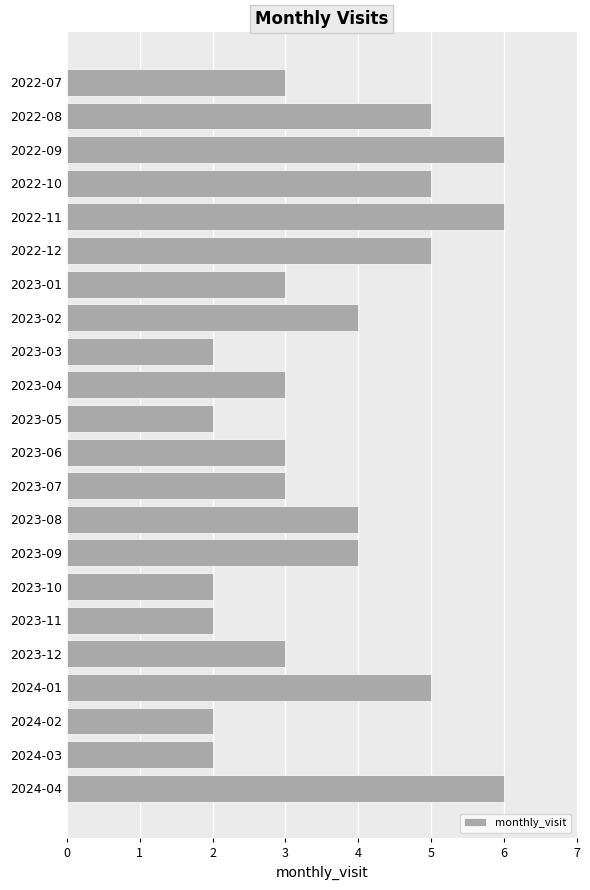

What is the value of the 9th bar from the top?

2